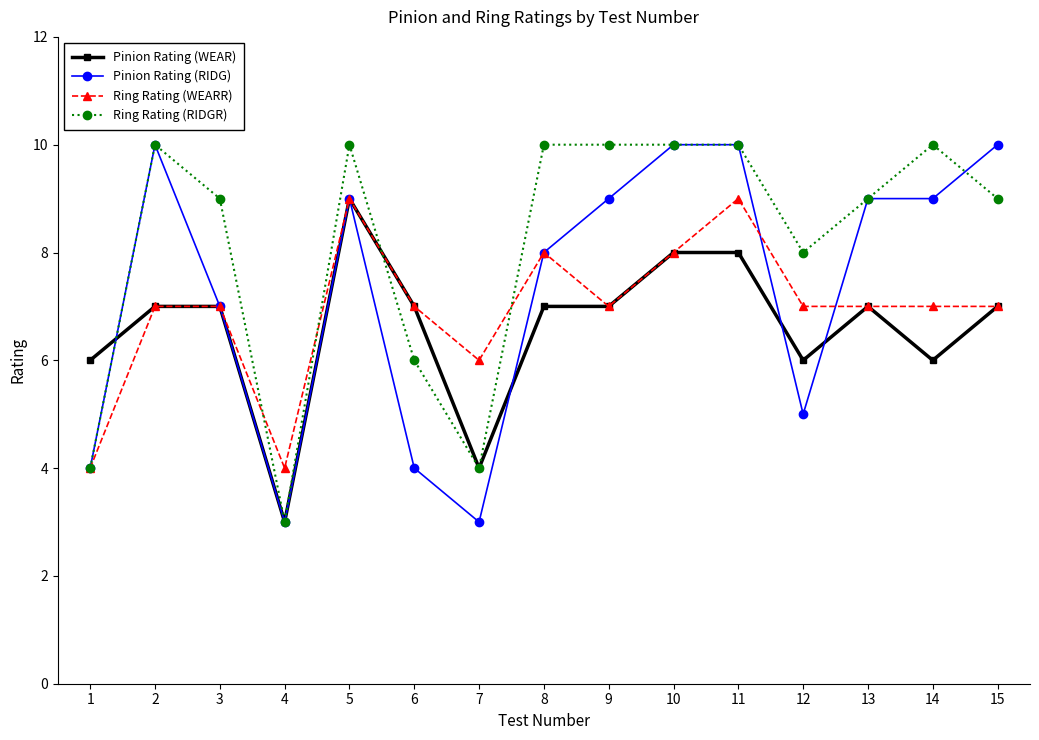

At which label is Ring Rating (RIDGR) closest to 6?

6